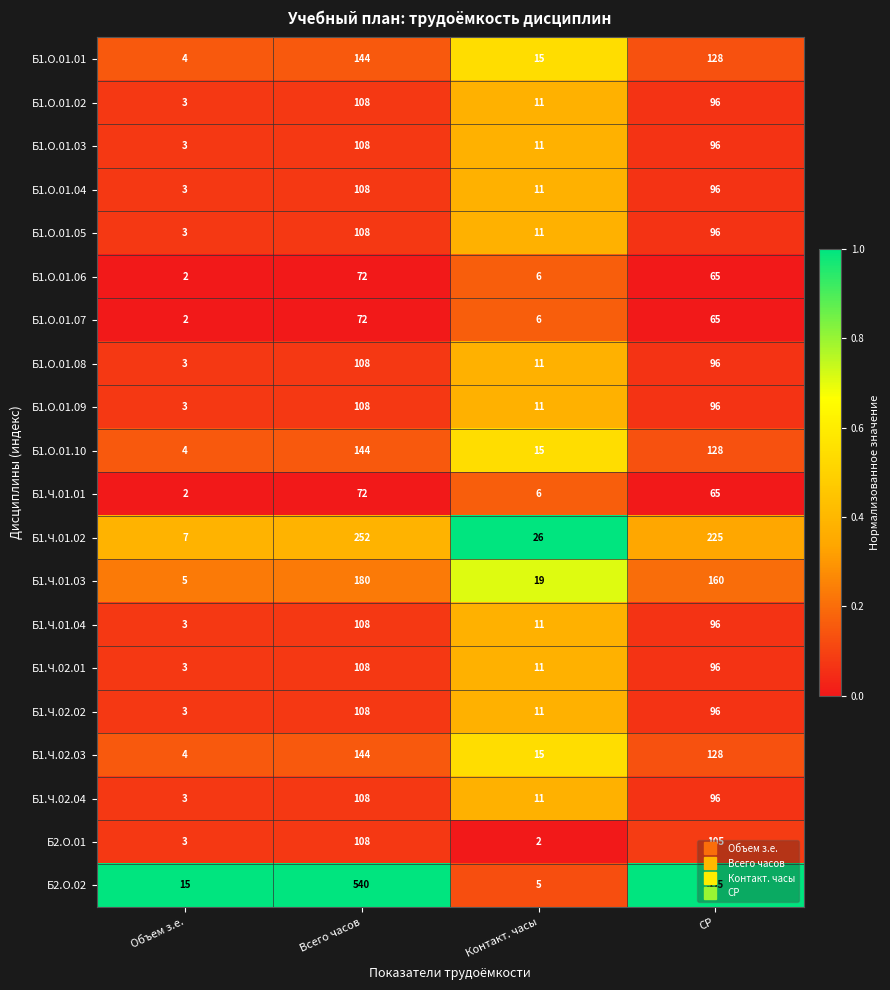

Which category has the highest value across all series?

Всего часов